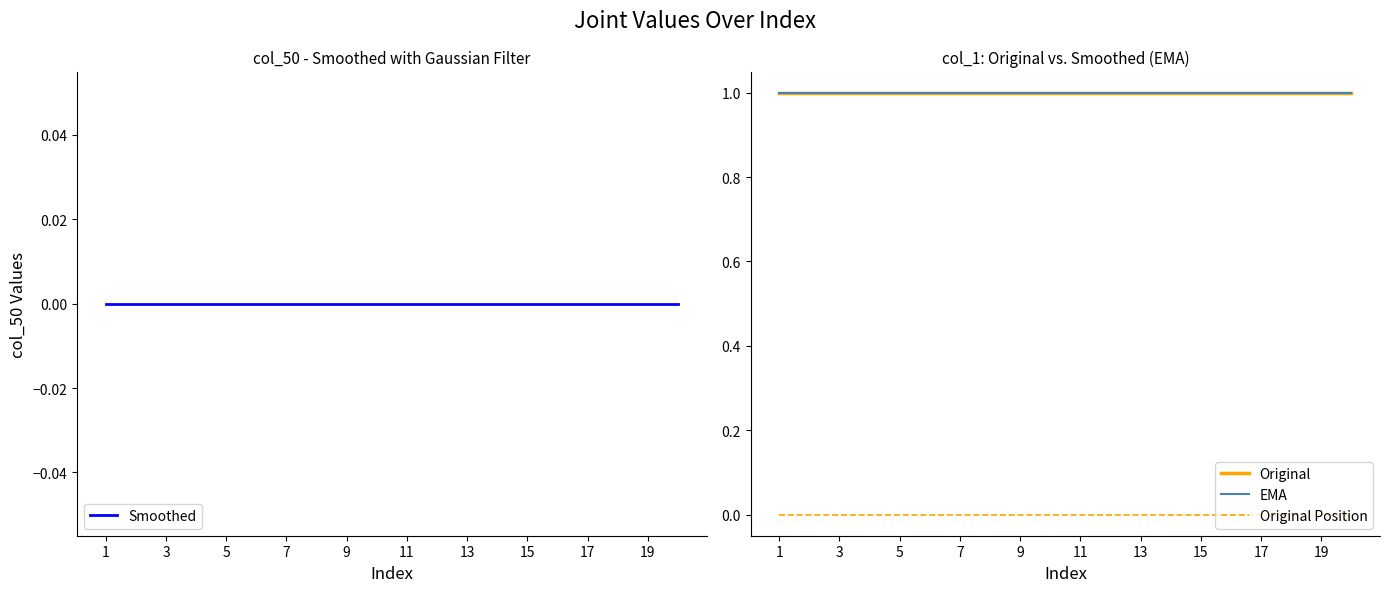

Rank the series at 5 from highest to lowest value.

Original, EMA, Smoothed, Original Position